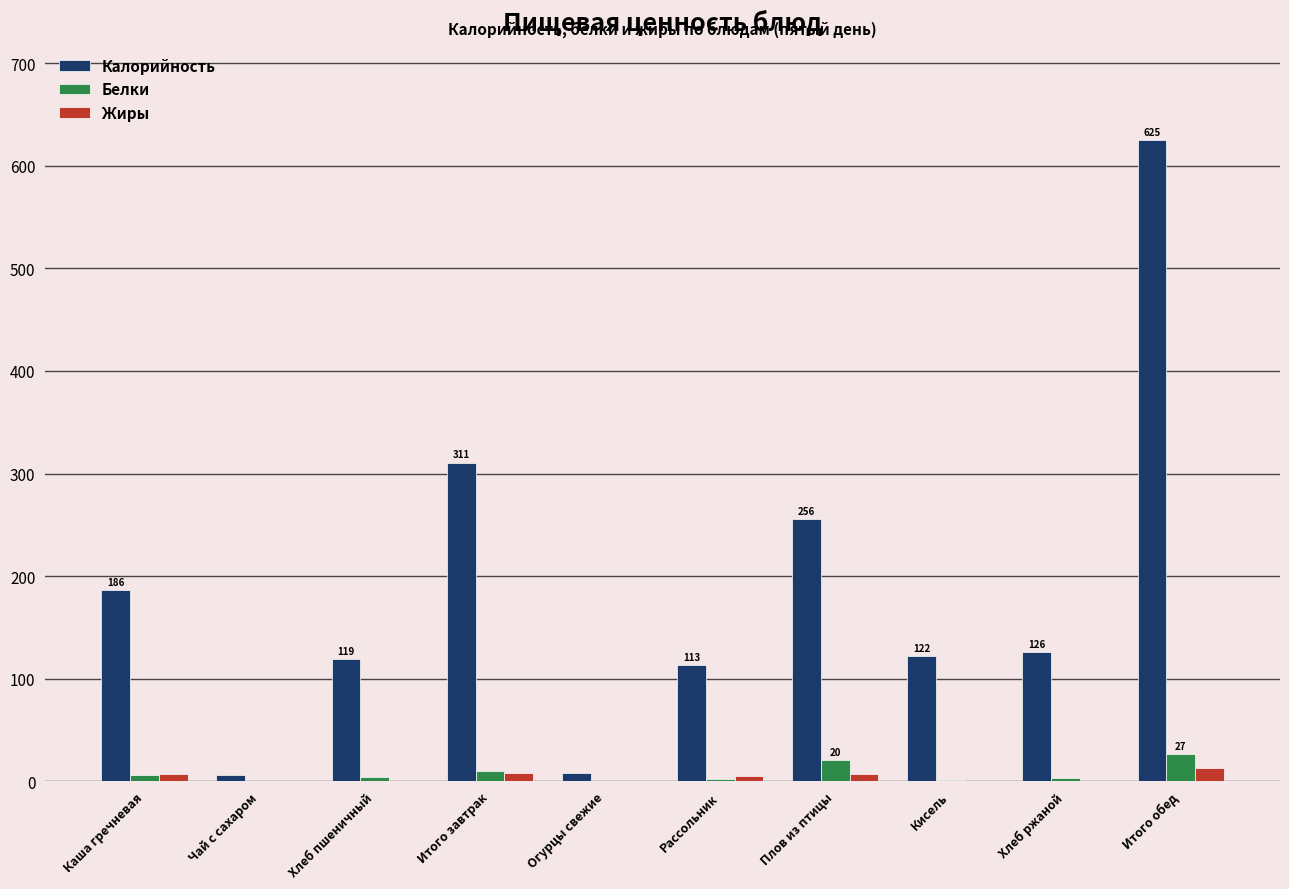

True or false: Калорийность has a value of 205.1 at Хлеб пшеничный.

False